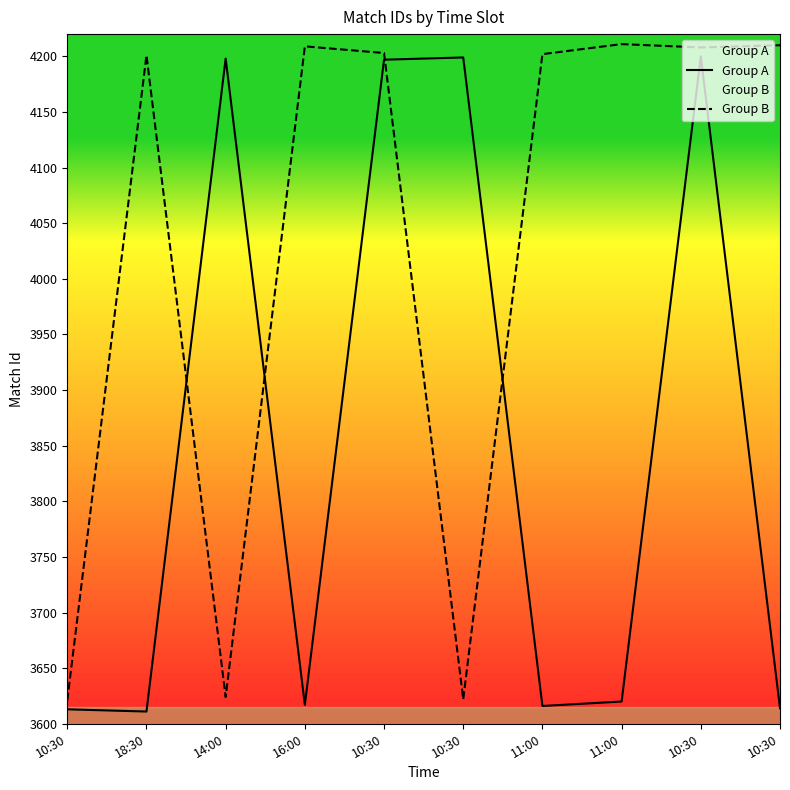

Which category has the highest value across all series?

11:00